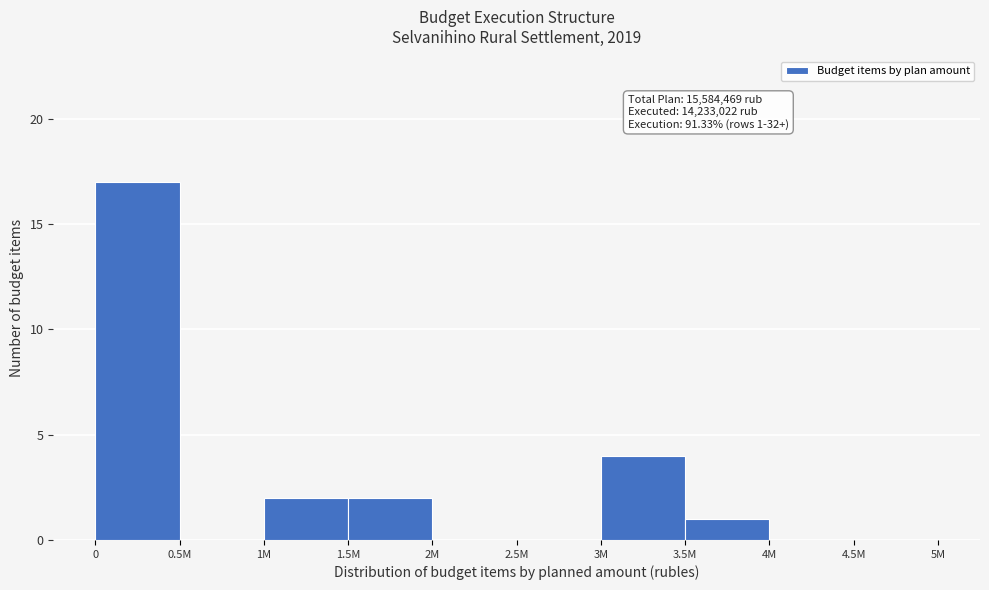

Reading right to left, transcribe all the data shown in this chart.

4.5M=0	4M=0	3.5M=1	3M=4	2.5M=0	2M=0	1.5M=2	1M=2	0.5M=0	0=17